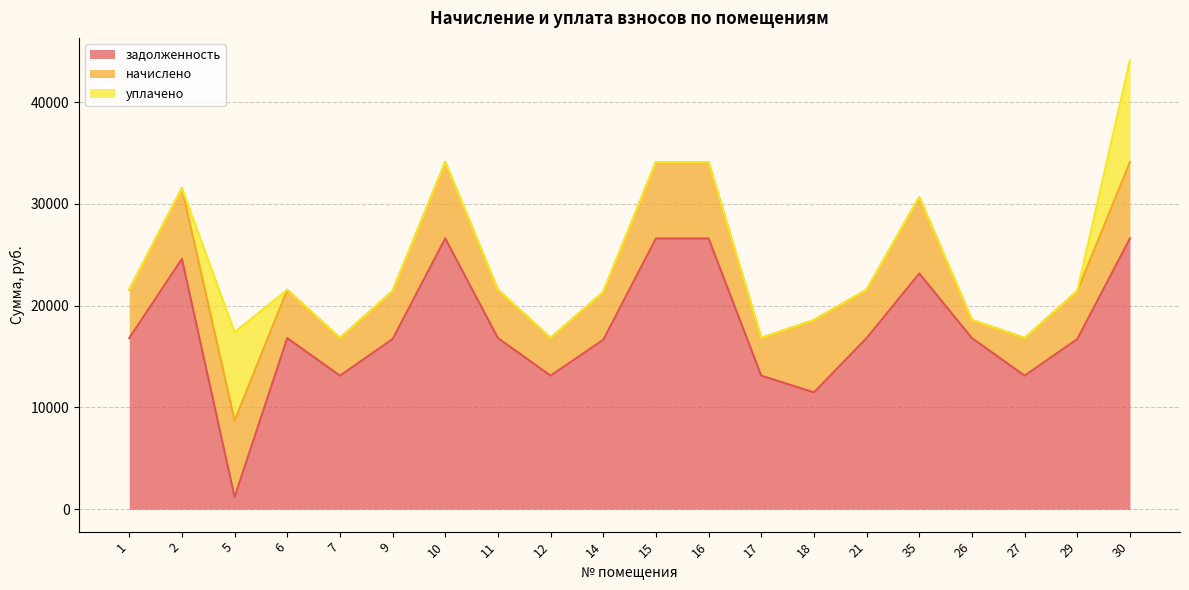

Is it true that начислено equals 2853.8 at 18?

False